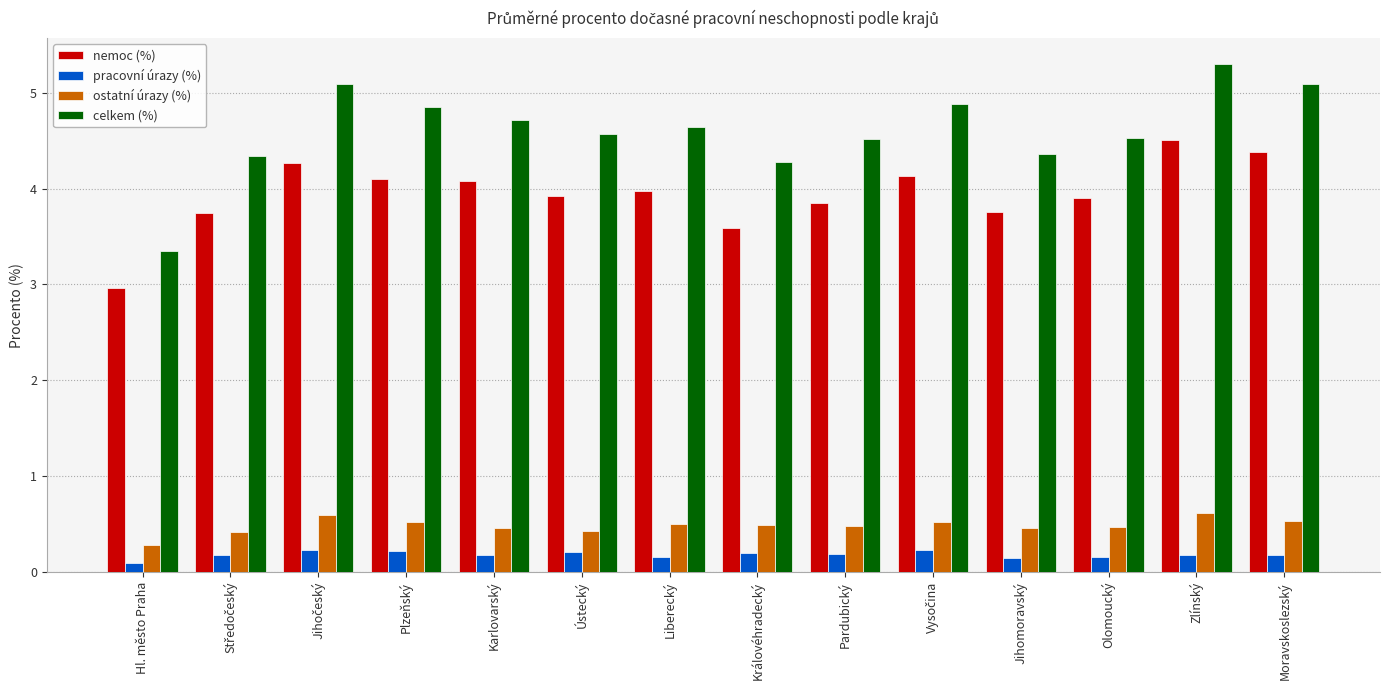

Which series has the widest spread of values?

celkem (%)